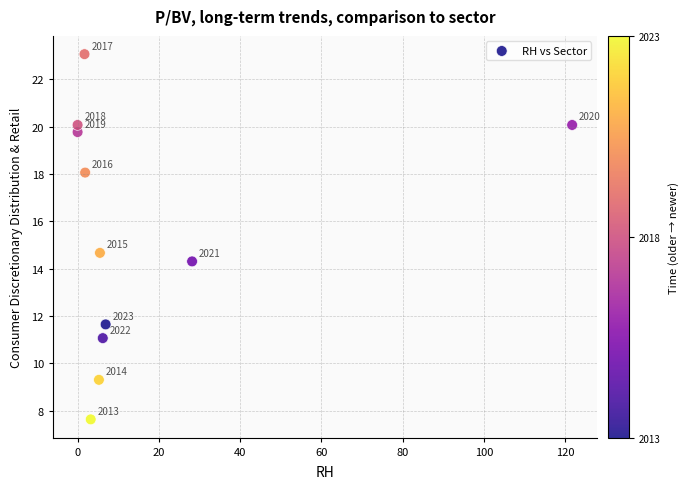

What is the range of X values (max minus min)?

121.7